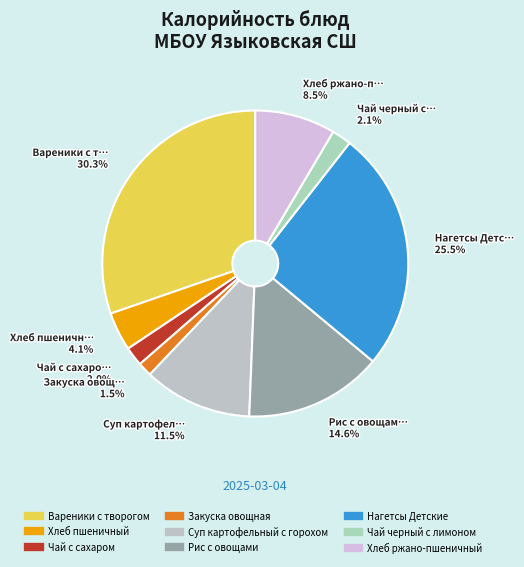

Is there a majority slice in this chart?

No